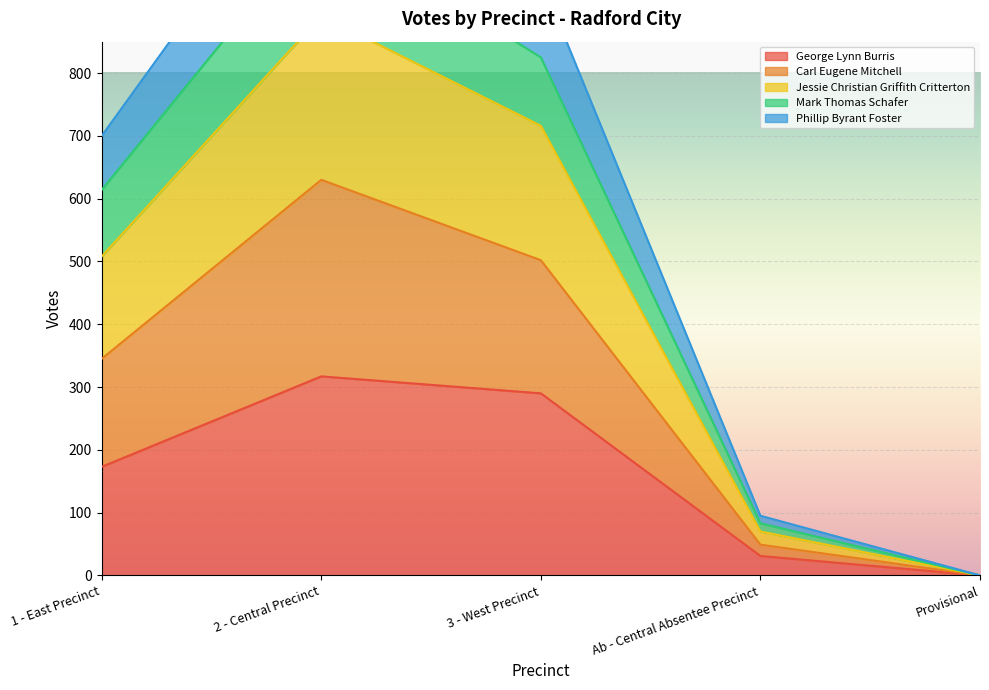

Rank the categories by George Lynn Burris value from highest to lowest.

2 - Central Precinct, 3 - West Precinct, 1 - East Precinct, Ab - Central Absentee Precinct, Provisional